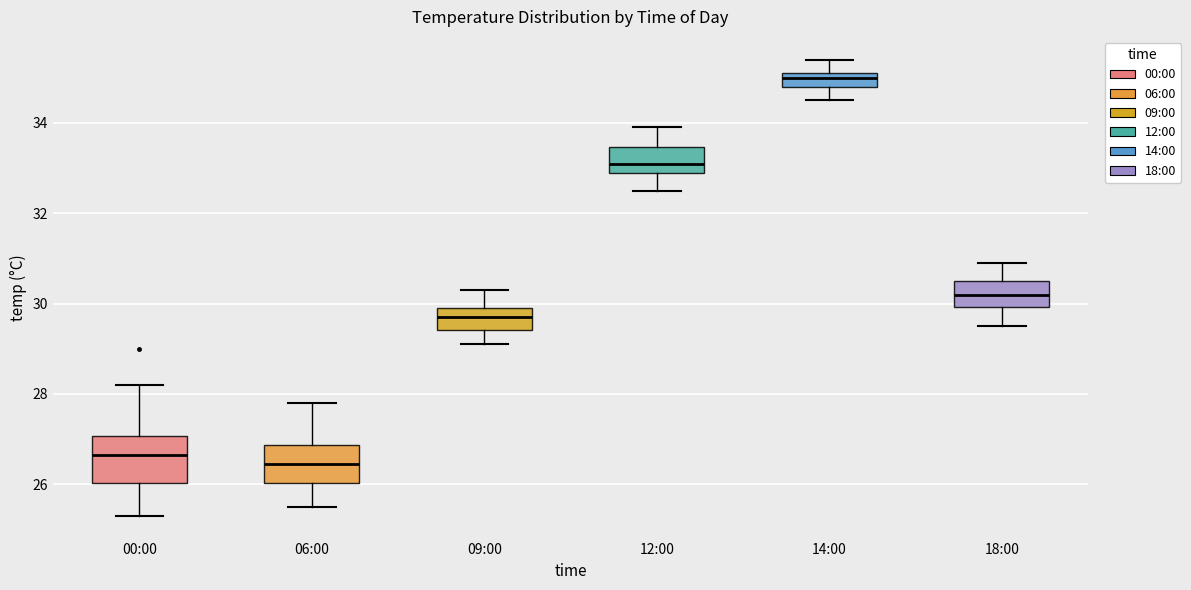

Where does the median line of the box for 09:00 sit on the y-axis? The values are not printed on the chart, so give them approximately, as read against the axis.

29.8